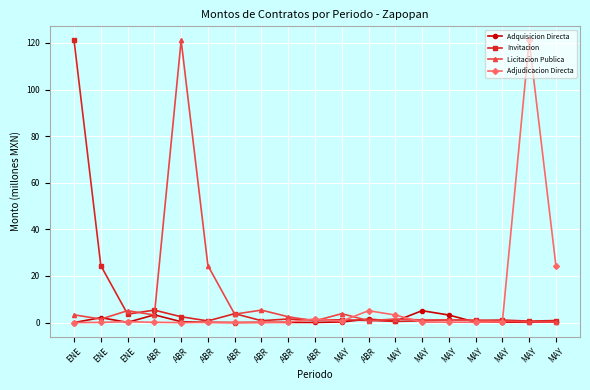

What are all the series names shown in the legend?

Adquisicion Directa, Invitacion, Licitacion Publica, Adjudicacion Directa